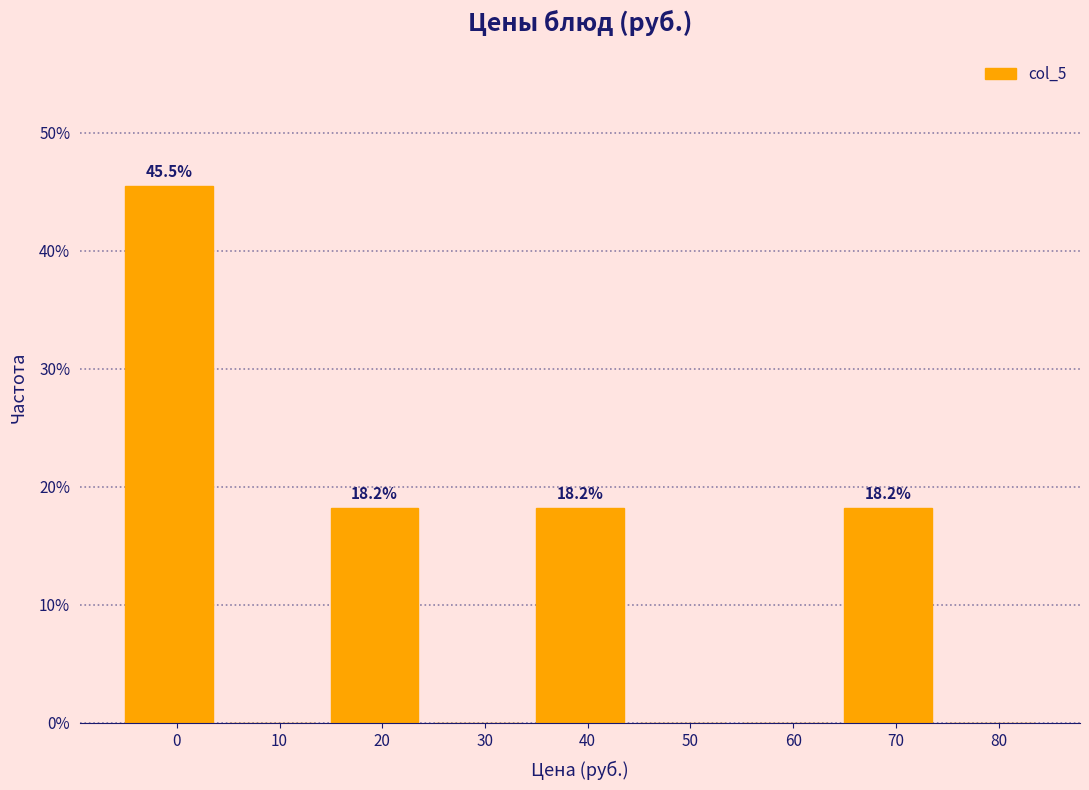

Reading left to right, list all the values displayed in this chart.

0=45.5	10=0.0	20=18.2	30=0.0	40=18.2	50=0.0	60=0.0	70=18.2	80=0.0